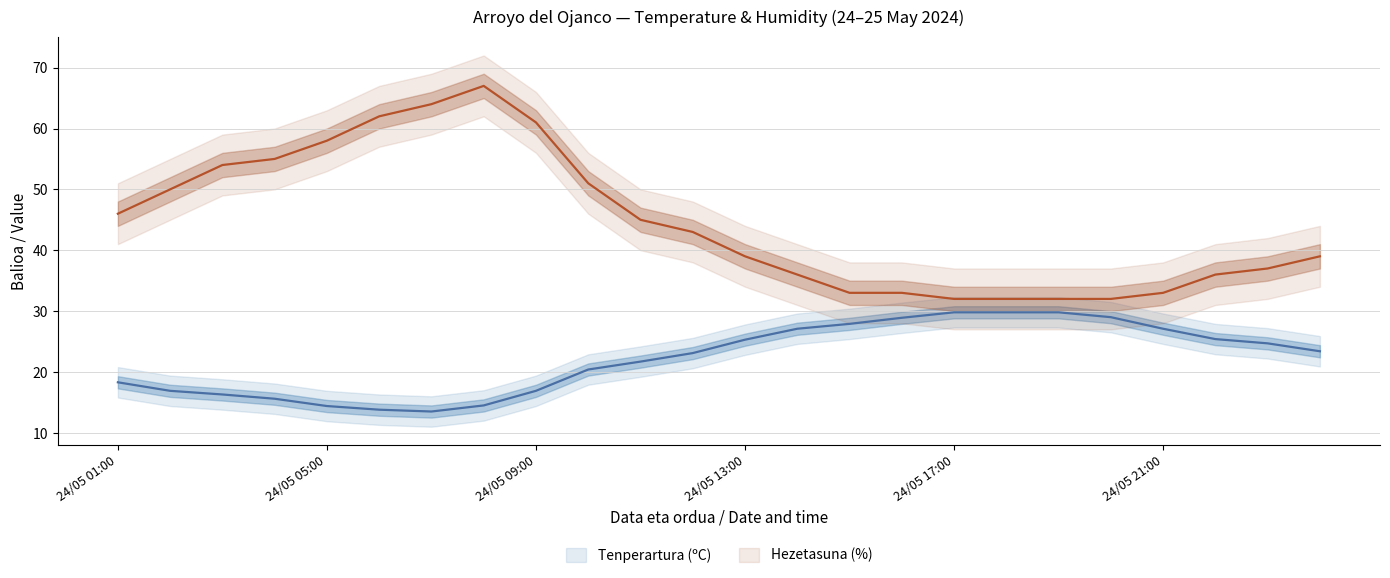

True or false: Hezetasuna (%) has more than 0 points higher than both neighbors.

True